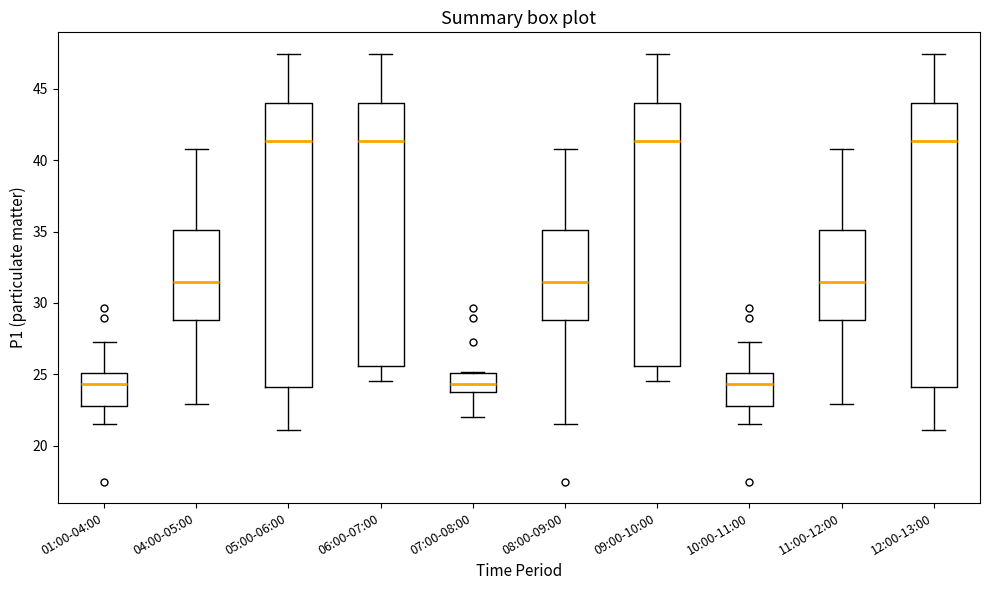

Reading left to right, transcribe this box plot: for each box, give where its median line is, the range the box spans, and where its two whiskers end, as read against the y-axis. The values are not printed on the chart, so give them approximately, as read against the axis.

01:00-04:00: median 24.5, box 23.0 to 25.0, whiskers 21.5 to 27.5
04:00-05:00: median 31.5, box 29.0 to 35.0, whiskers 23.0 to 41.0
05:00-06:00: median 41.5, box 24.0 to 44.0, whiskers 21.0 to 47.5
06:00-07:00: median 41.5, box 25.5 to 44.0, whiskers 24.5 to 47.5
07:00-08:00: median 24.5, box 24.0 to 25.0, whiskers 22.0 to 25.0
08:00-09:00: median 31.5, box 29.0 to 35.0, whiskers 21.5 to 41.0
09:00-10:00: median 41.5, box 25.5 to 44.0, whiskers 24.5 to 47.5
10:00-11:00: median 24.5, box 23.0 to 25.0, whiskers 21.5 to 27.5
11:00-12:00: median 31.5, box 29.0 to 35.0, whiskers 23.0 to 41.0
12:00-13:00: median 41.5, box 24.0 to 44.0, whiskers 21.0 to 47.5